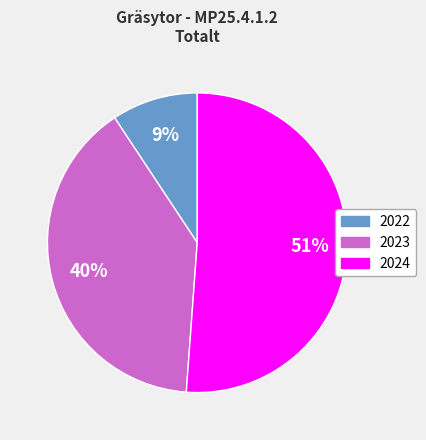

To the nearest percent, what is the average slice percentage?

33%